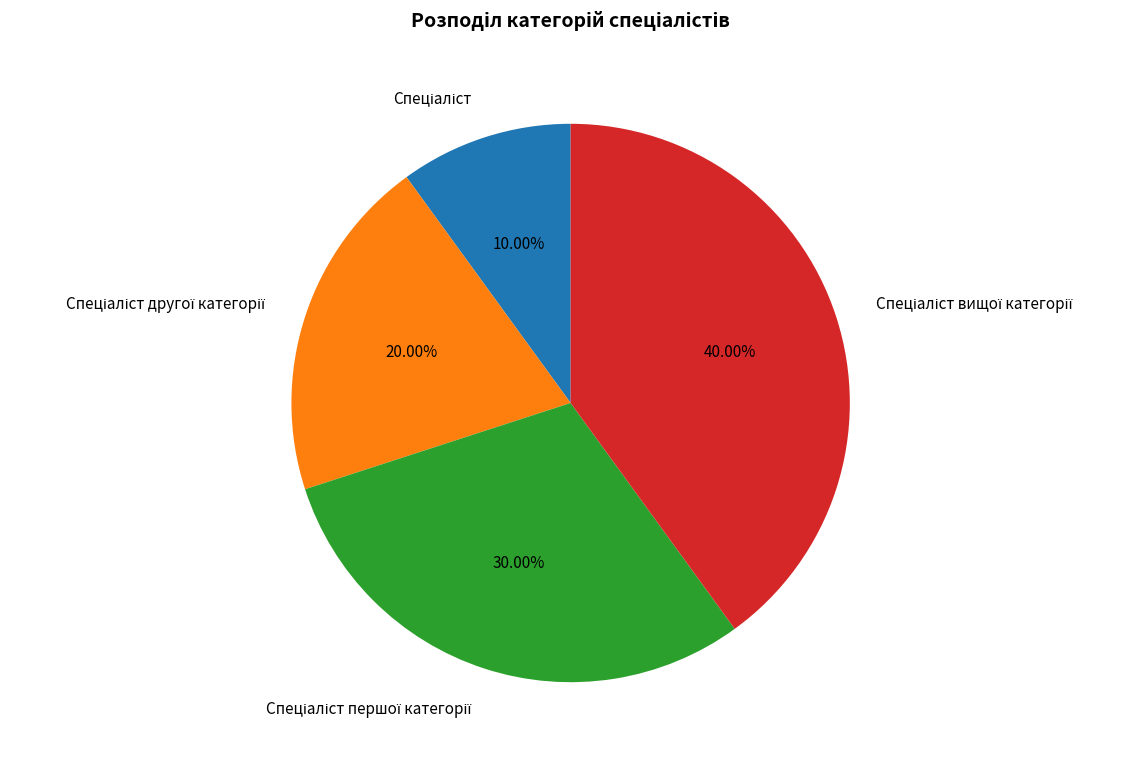

Is there any slice that represents more than half of the pie?

No